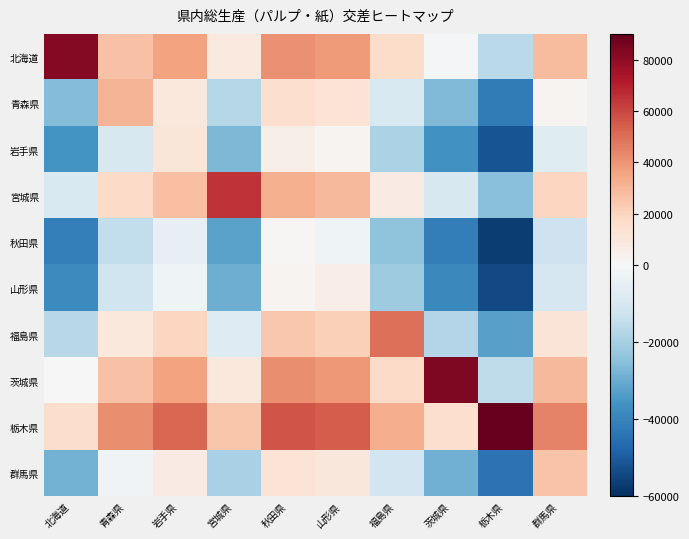

What is the total value across all series at 北海道?

-96268.5